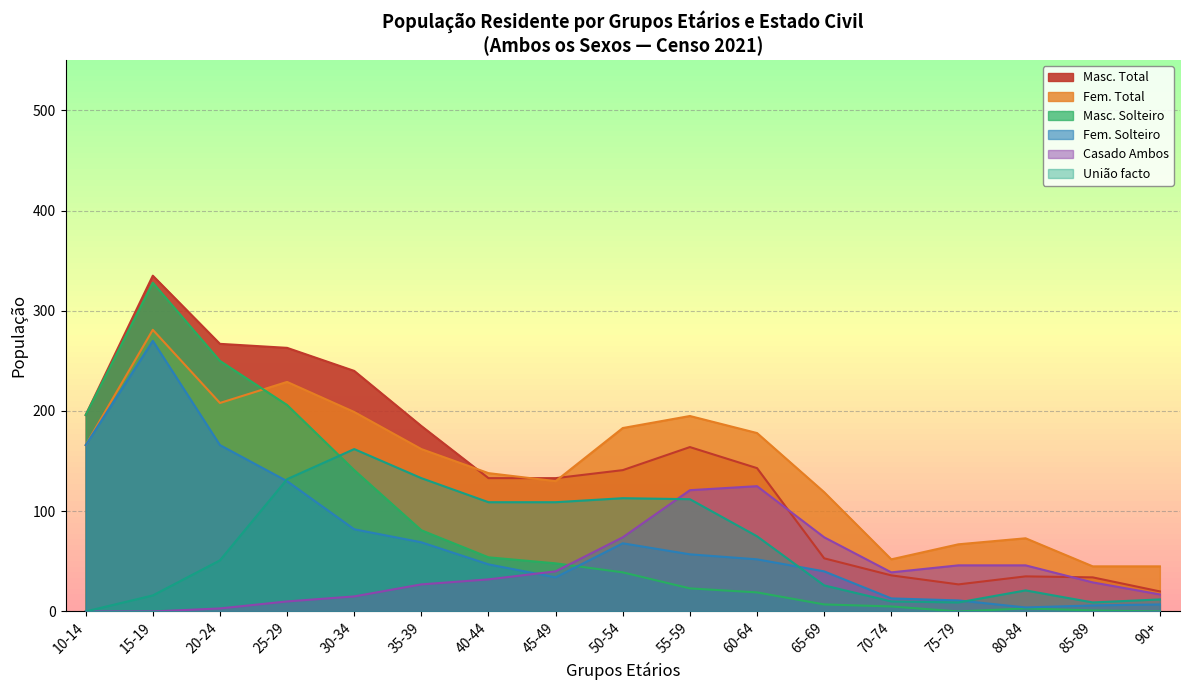

At which label does Masculino Total first exceed 39?

10-14